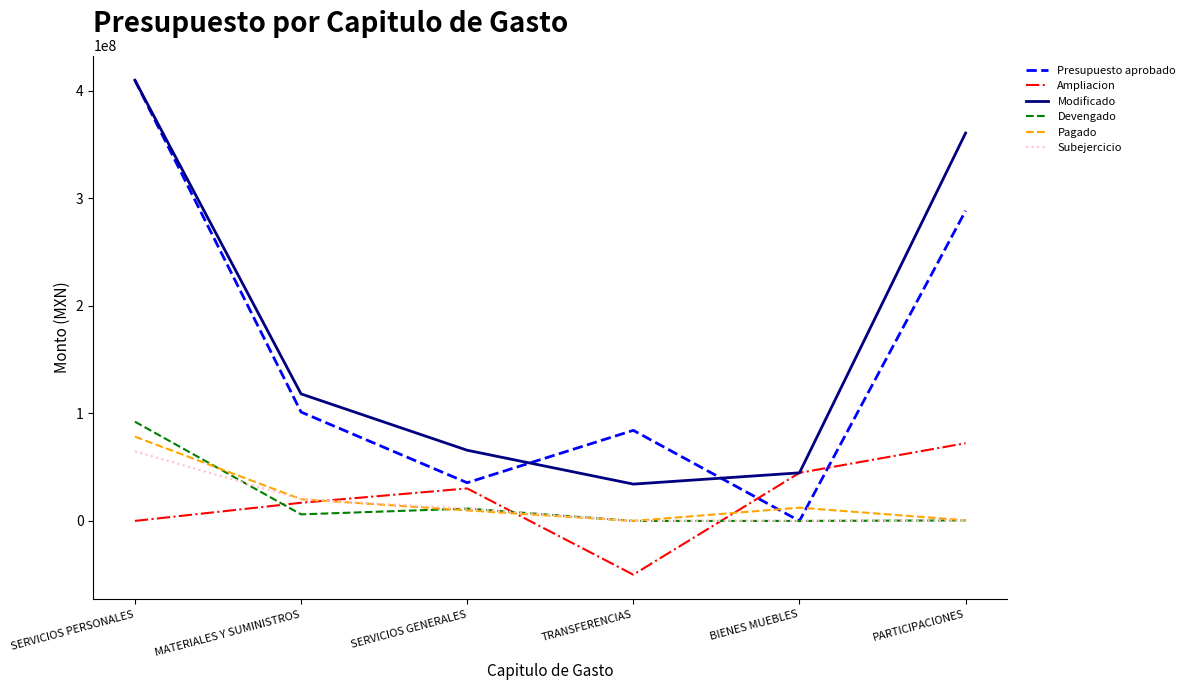

What is the difference between the maximum and second lowest values in the Pagado series?

77741124.5